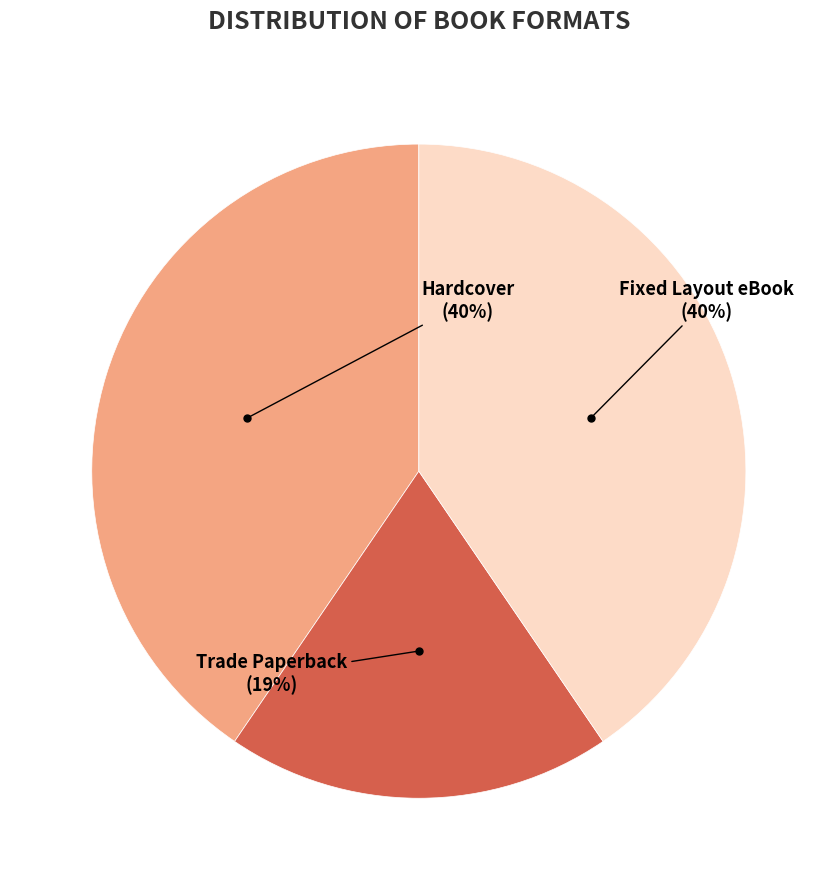

Does any single category account for the majority?

No